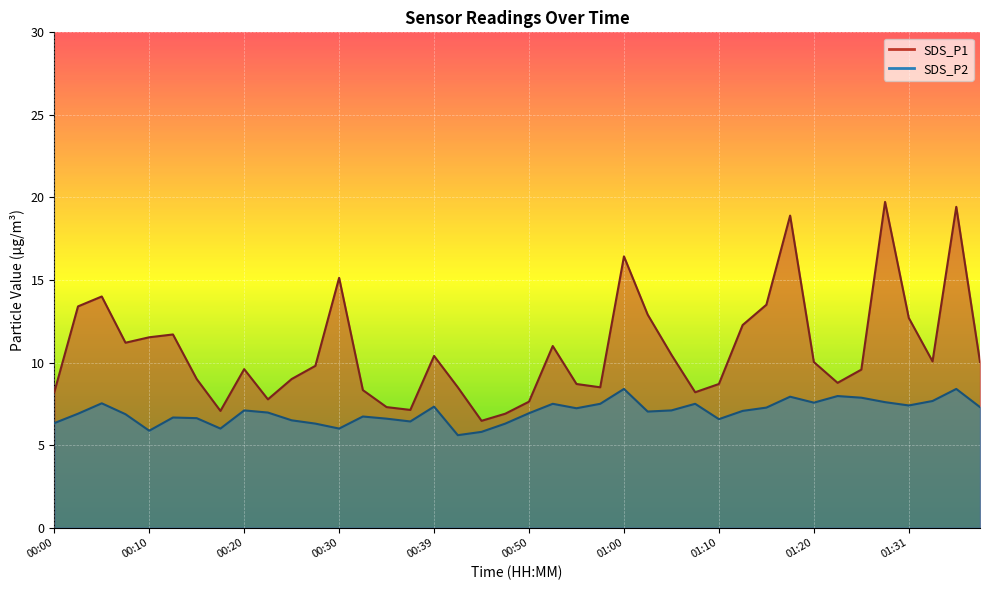

What is the average value of the SDS_P1 series?

10.7